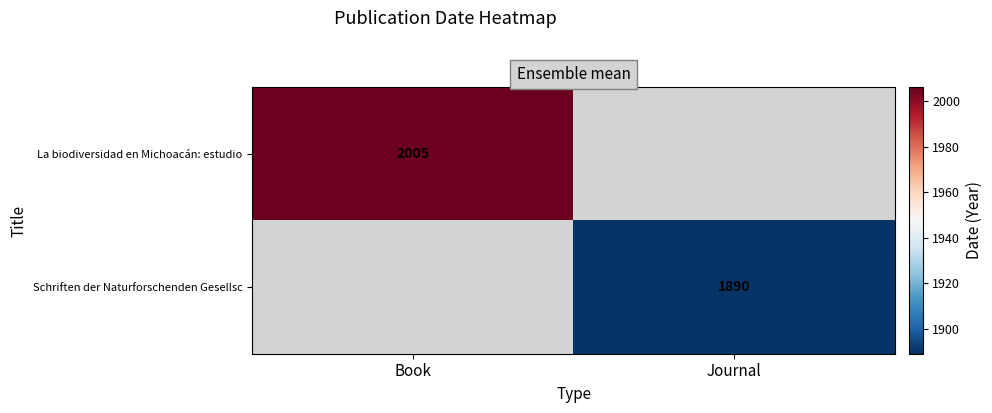

The Schriften der Naturforschenden Gesellsc series shows 1890 at Journal. True or false?

True